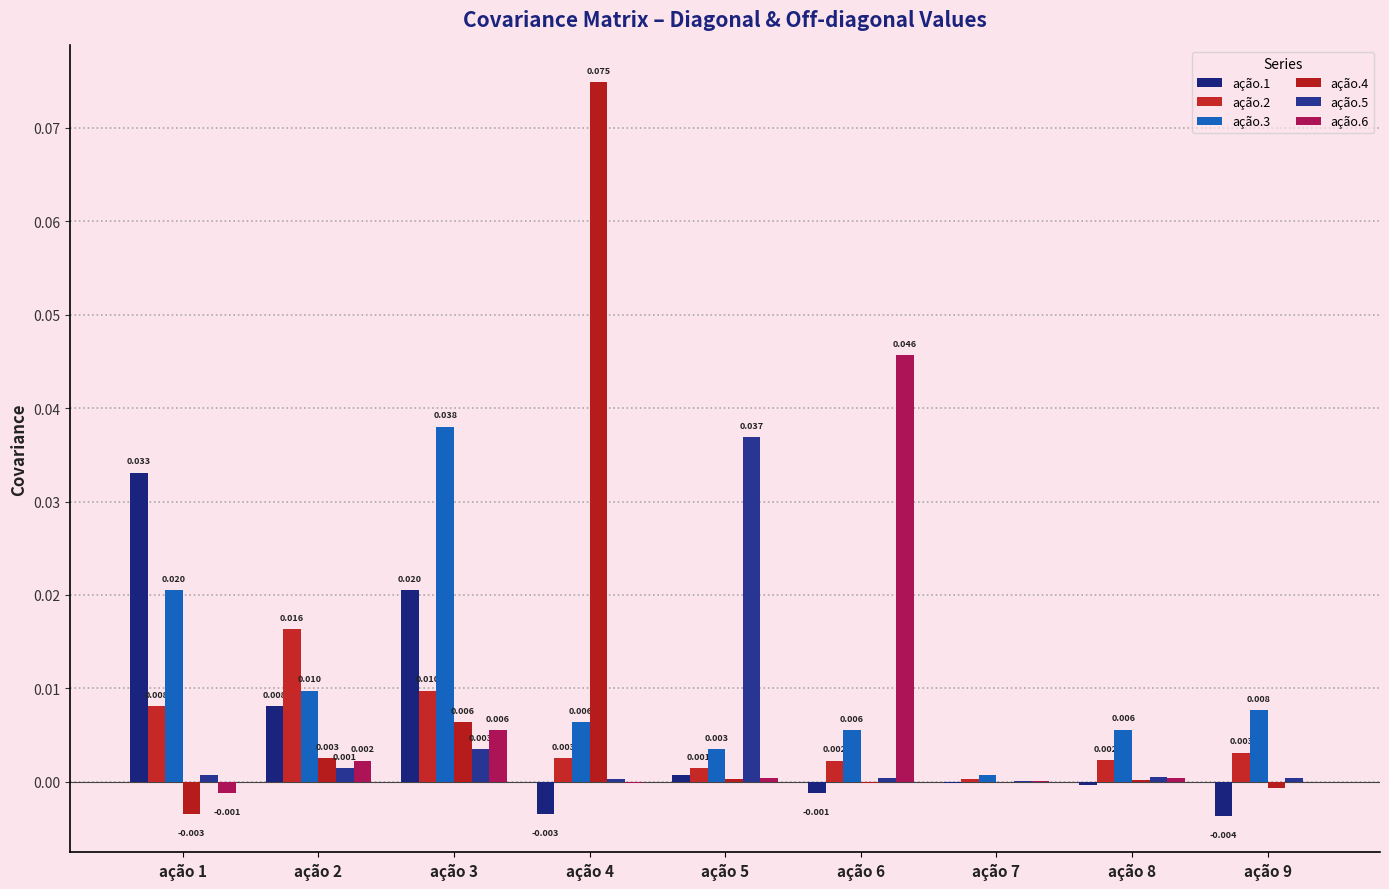

How many groups of bars are there?

9